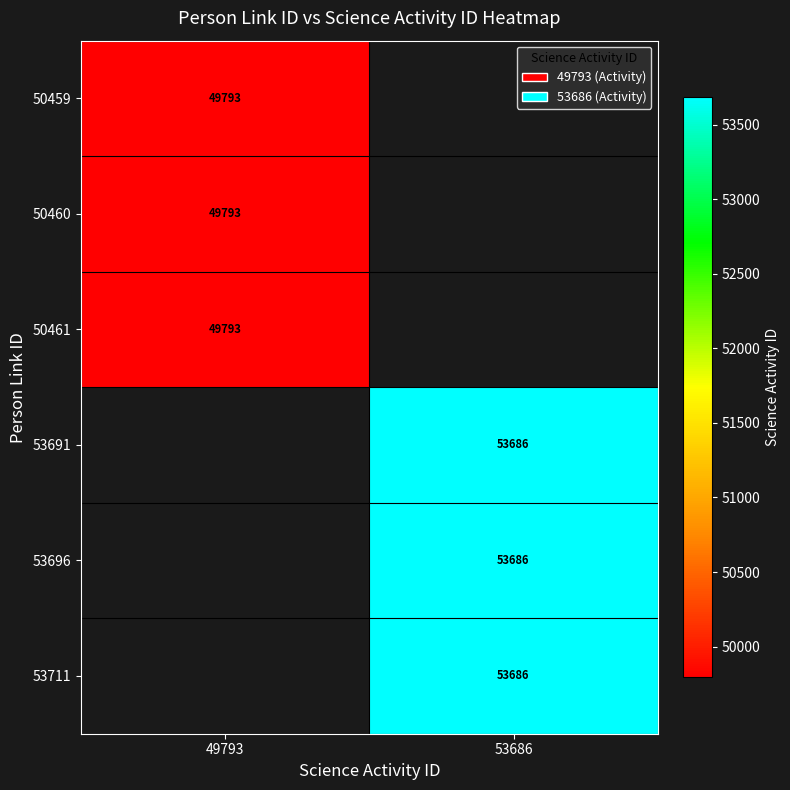

At how many categories does at least one series exceed 52882?

1